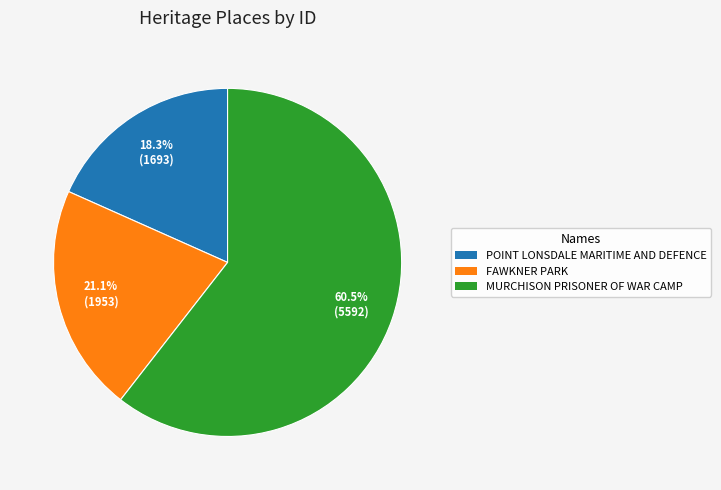

Which category accounts for the majority?

MURCHISON PRISONER OF WAR CAMP